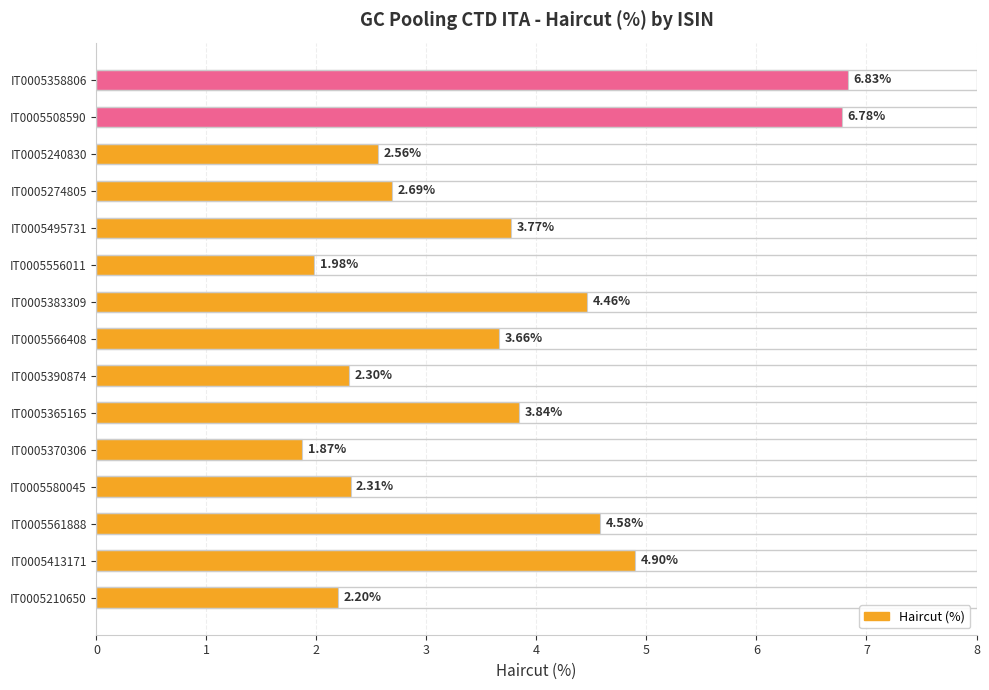

List the labels in order of value, largest first.

IT0005358806, IT0005508590, IT0005413171, IT0005561888, IT0005383309, IT0005365165, IT0005495731, IT0005566408, IT0005274805, IT0005240830, IT0005580045, IT0005390874, IT0005210650, IT0005556011, IT0005370306